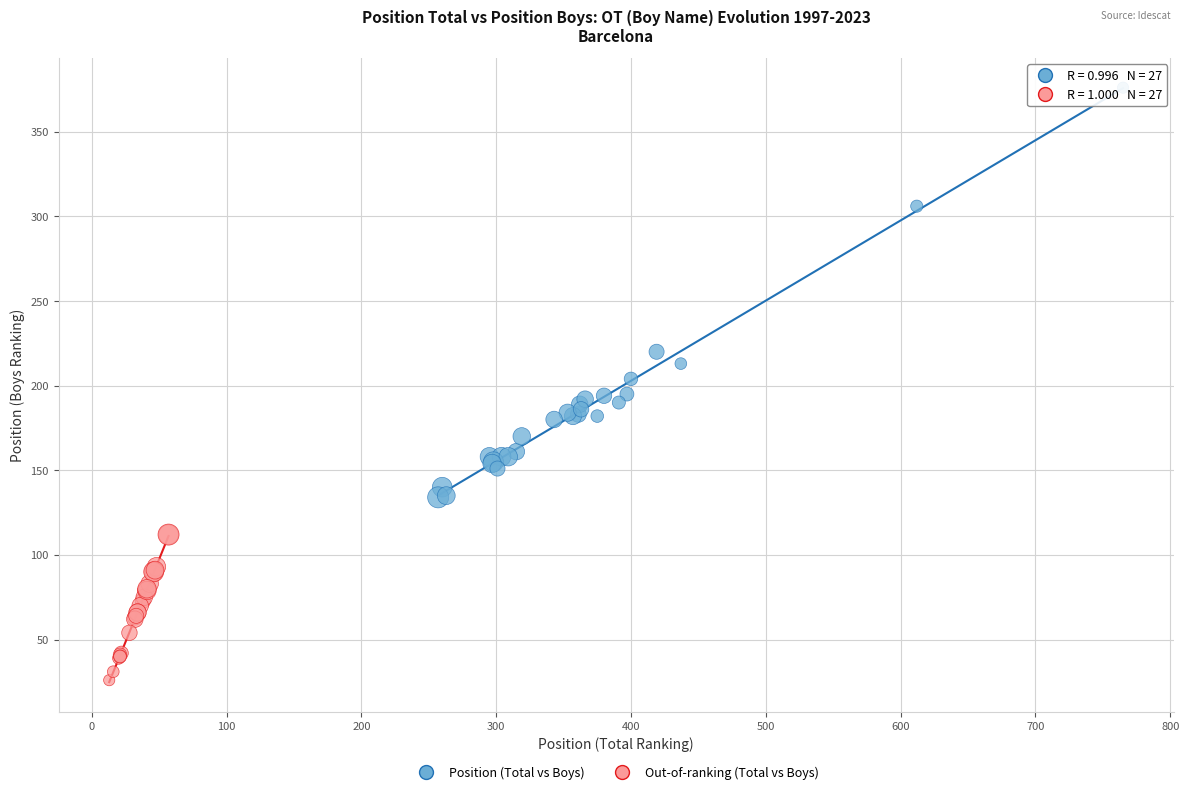

Which series has the widest spread of Y values?

Position (Total vs Boys)